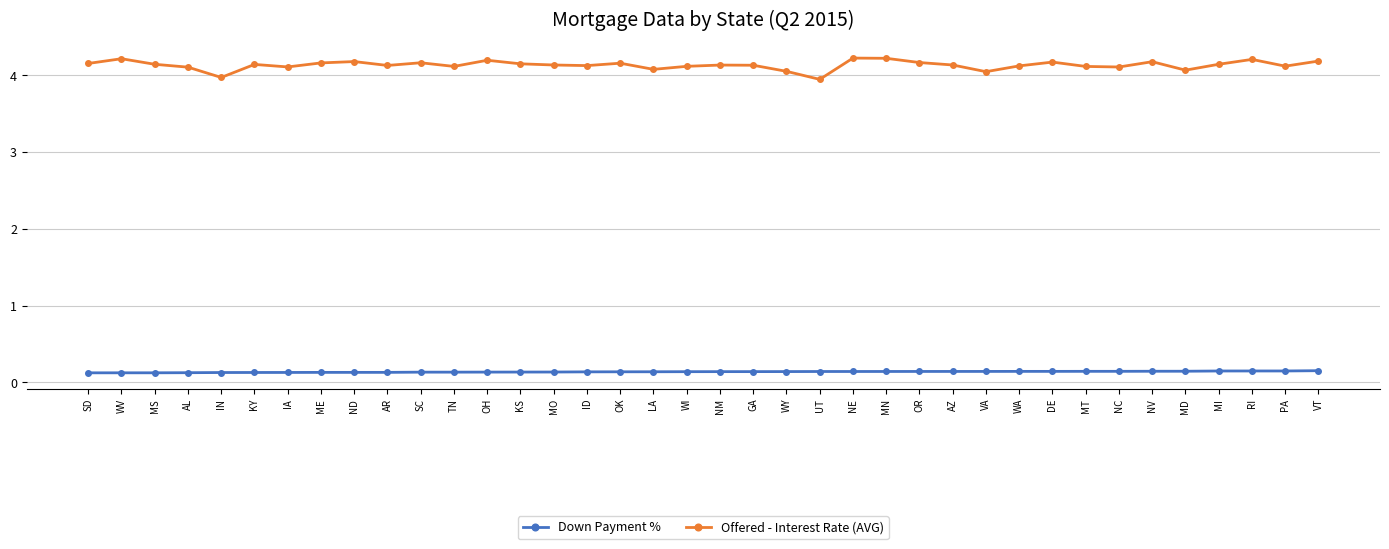

Is it true that Offered - Interest Rate (AVG) equals 4.2 at NV?

True